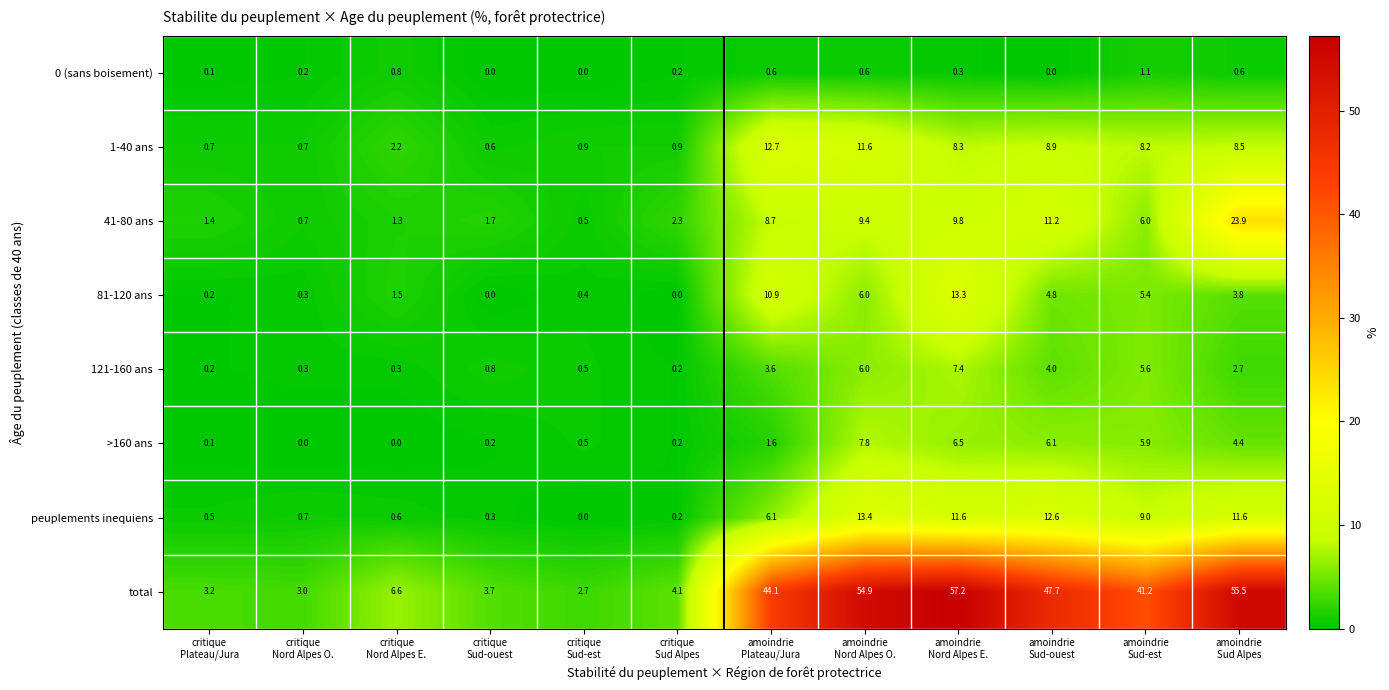

Which series has the widest spread of values?

total